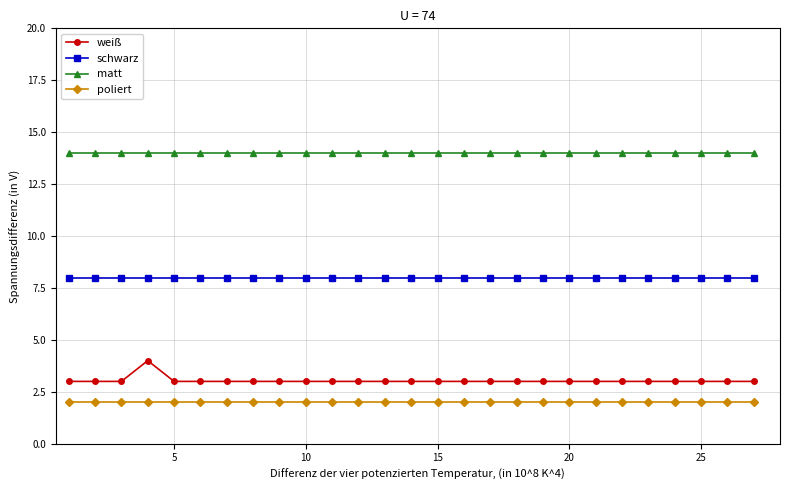

What is the value of the poliert point at the 19th from the left?

2